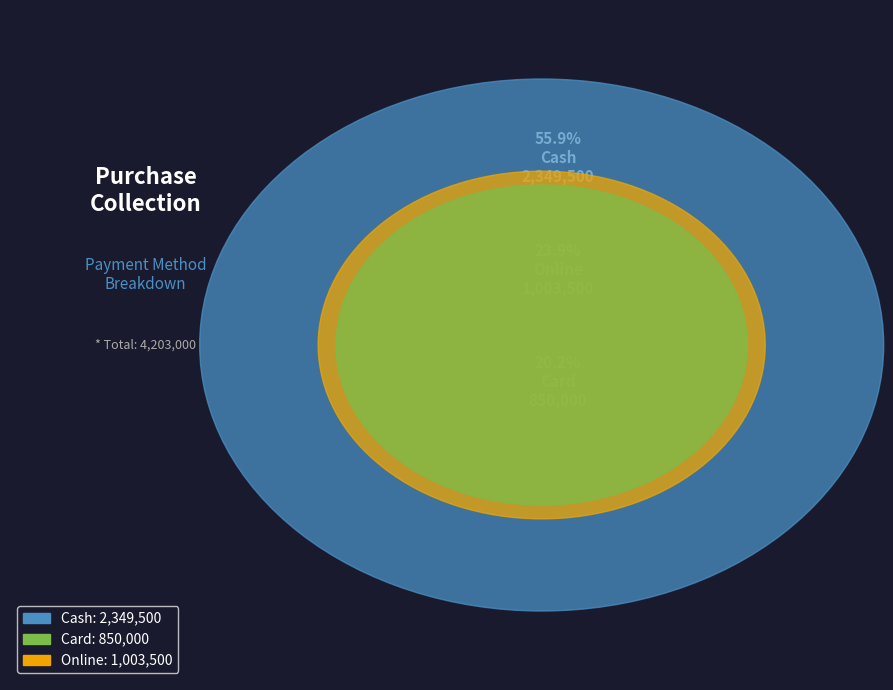

Does Online account for over 50% of the chart?

No